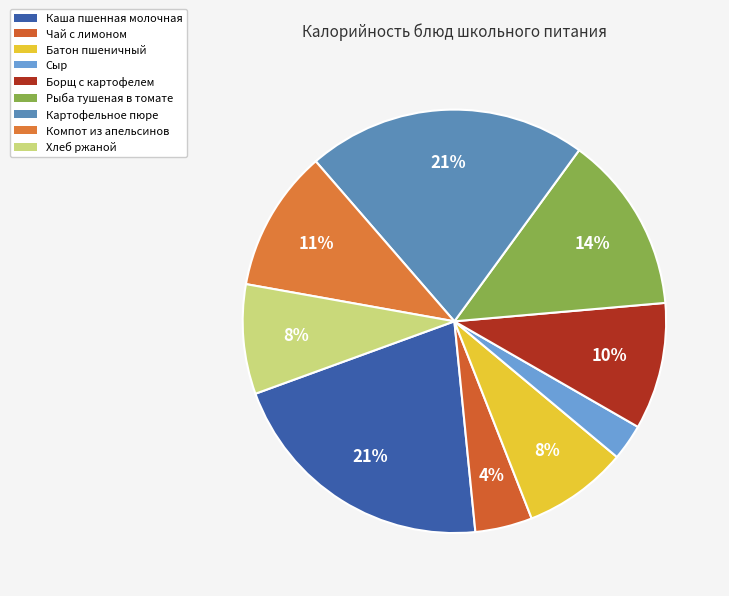

To the nearest percent, what percentage of the pie is Рыба тушеная в томате?

14%